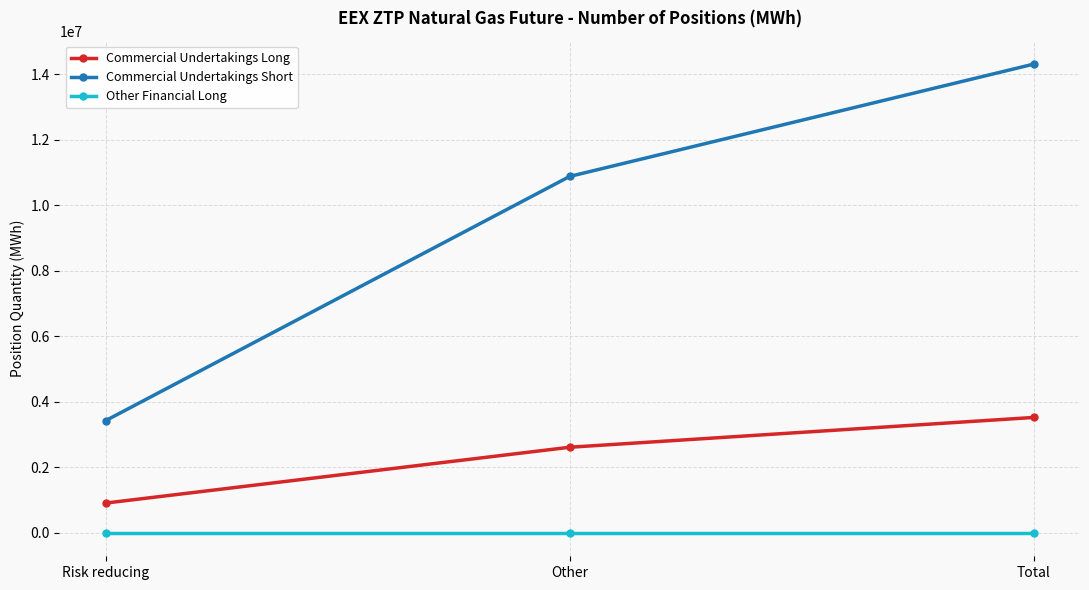

What position from the right is Other?

2